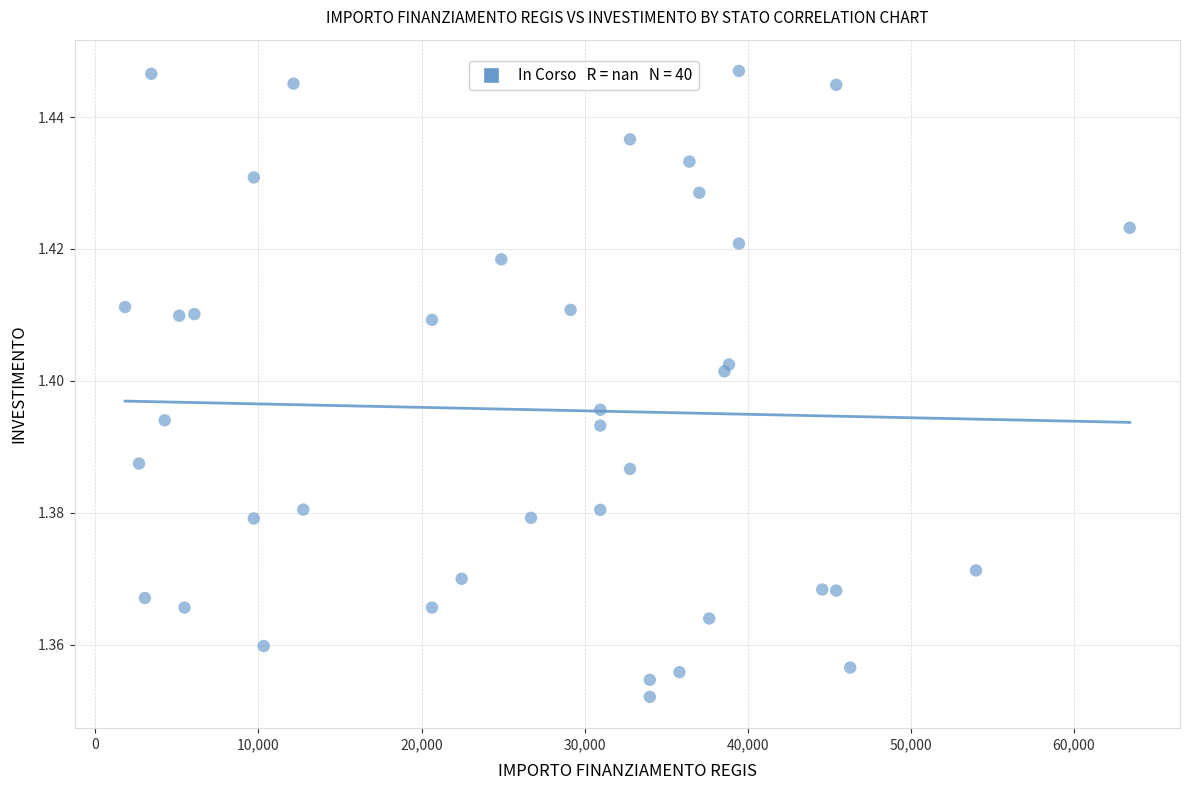

What is the range of X values (max minus min)?

61597.0